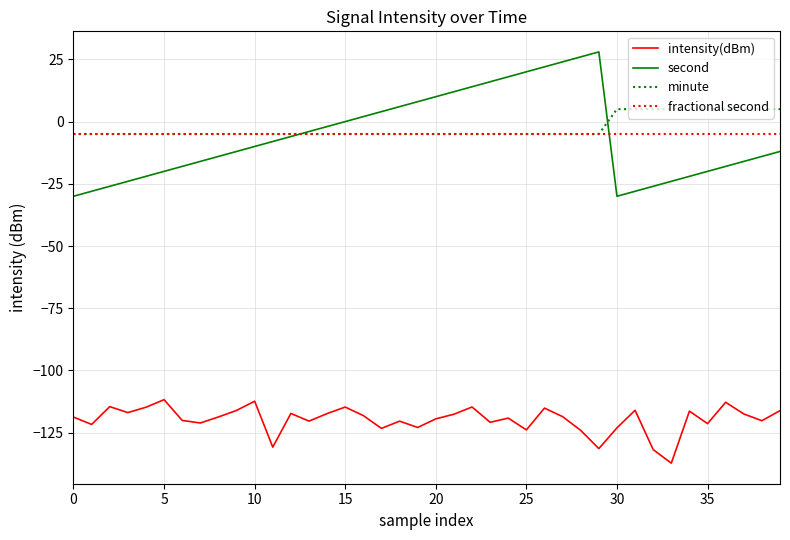

Is this an area chart (filled region under the line)?

No